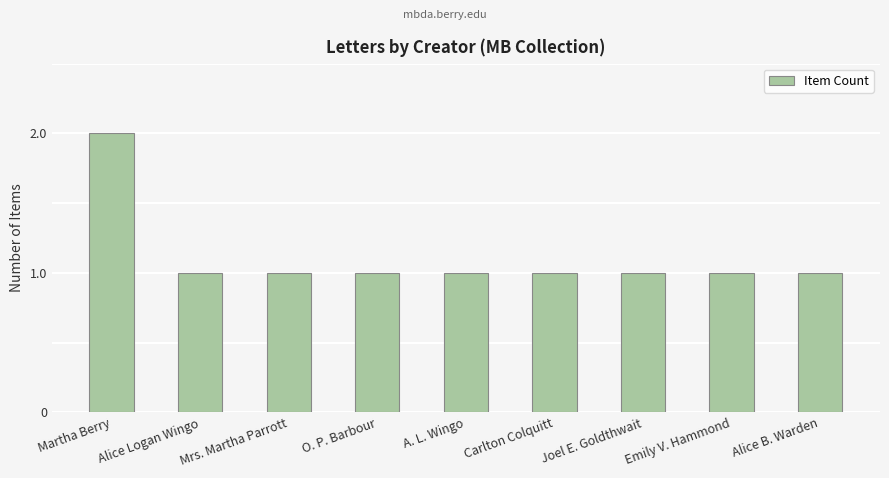

At which category does the chart reach its peak across all series?

Martha Berry